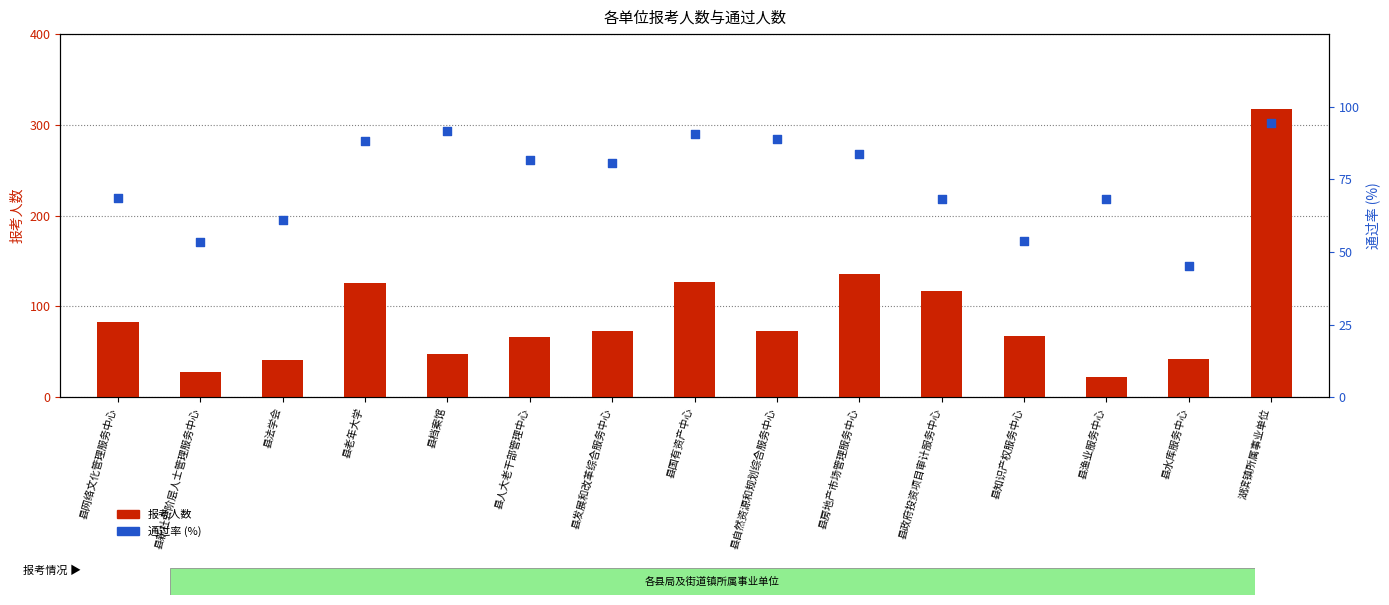

Which series reaches the maximum Y coordinate?

报考人数